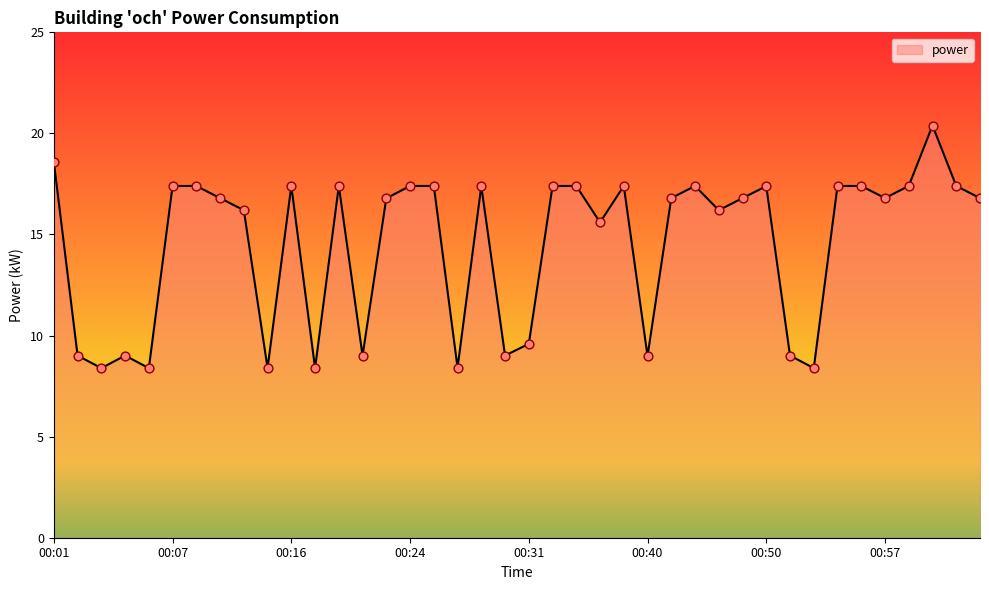

What is the minimum value shown in the chart?

8.4